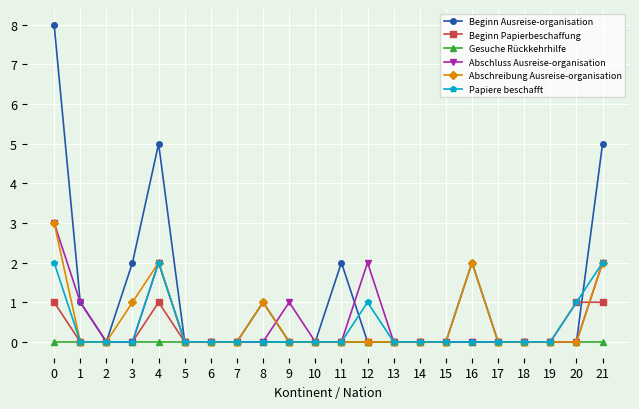

How many lines are shown in the chart?

6